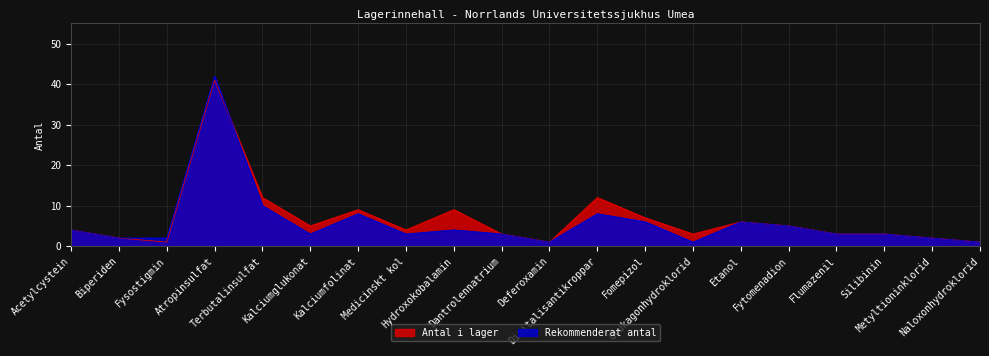

True or false: Antal i lager has a value of 1 at Fysostigmin.

False